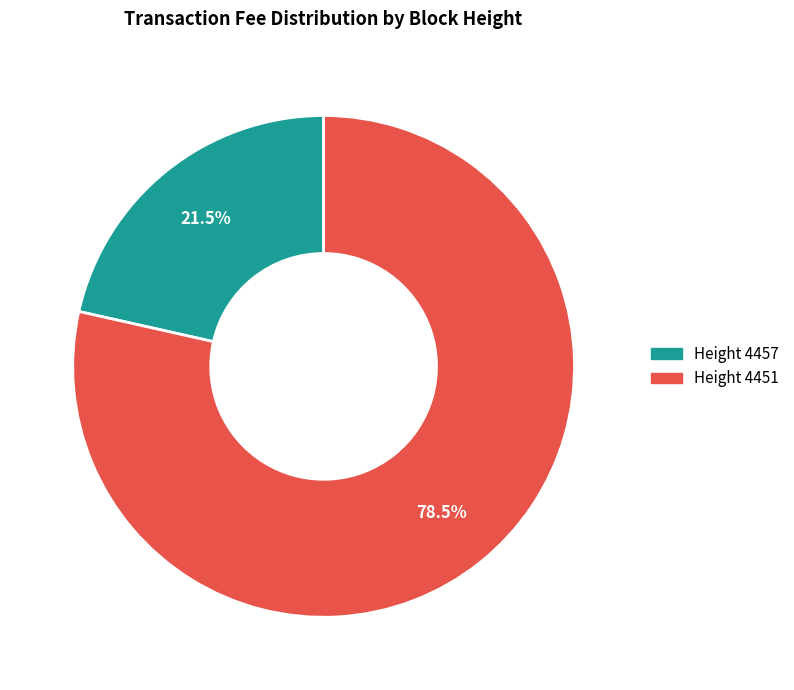

Does any single category account for the majority?

Yes